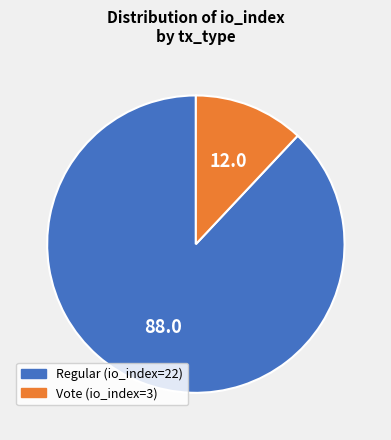

Which category has the smallest portion of the pie?

Vote (io_index=3)